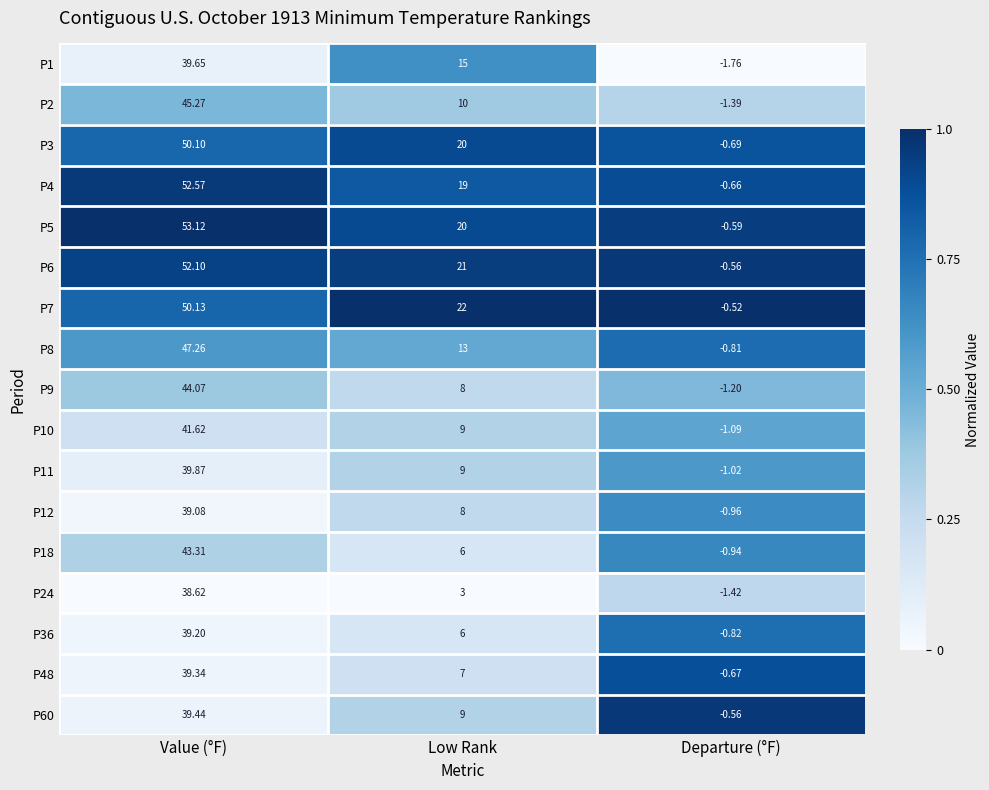

Which label corresponds to the largest value in the chart?

Value (°F)